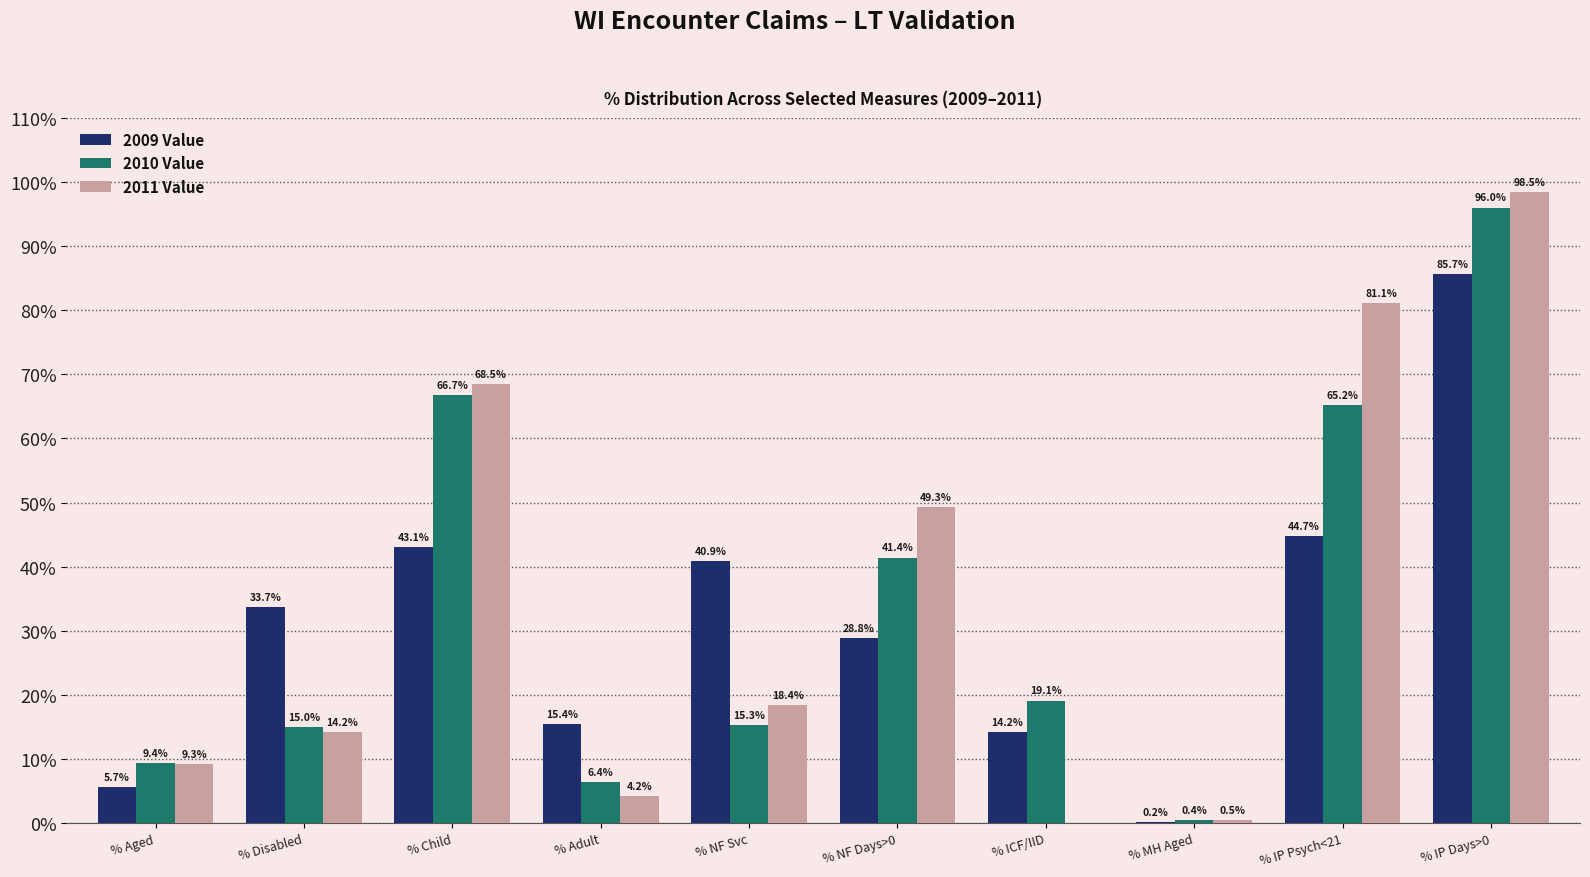

What is the sum of the 2011 Value values at % Adult and % MH Aged?

4.7